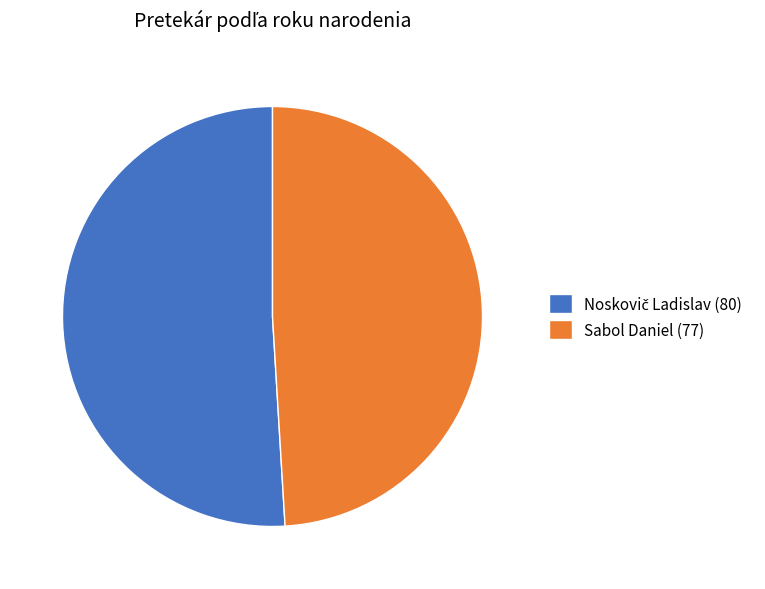

Is there any slice that represents more than half of the pie?

Yes